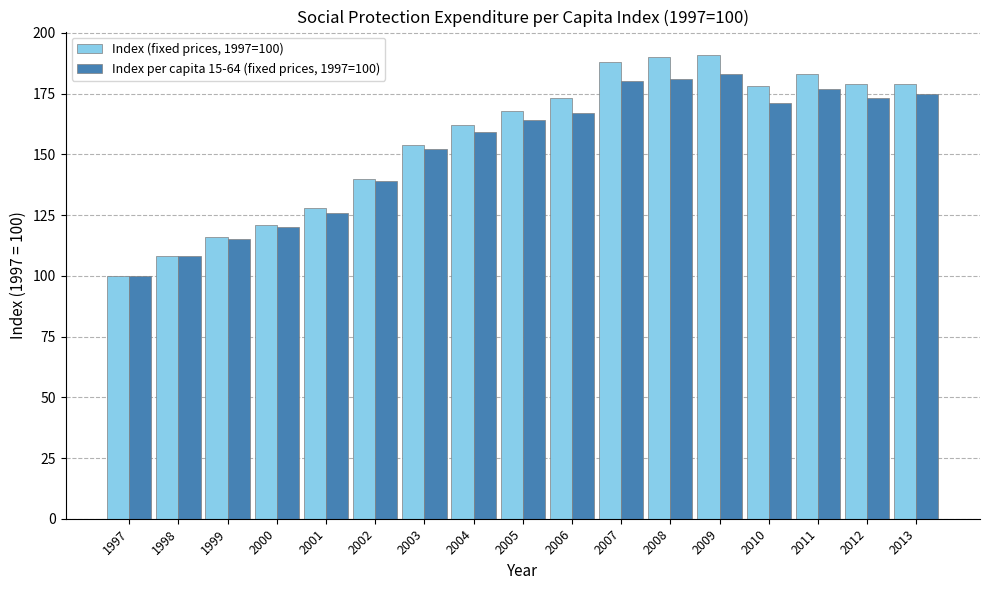

List the series in order of their peak value, highest first.

Index (fixed prices, 1997=100), Index per capita 15-64 (fixed prices, 1997=100)